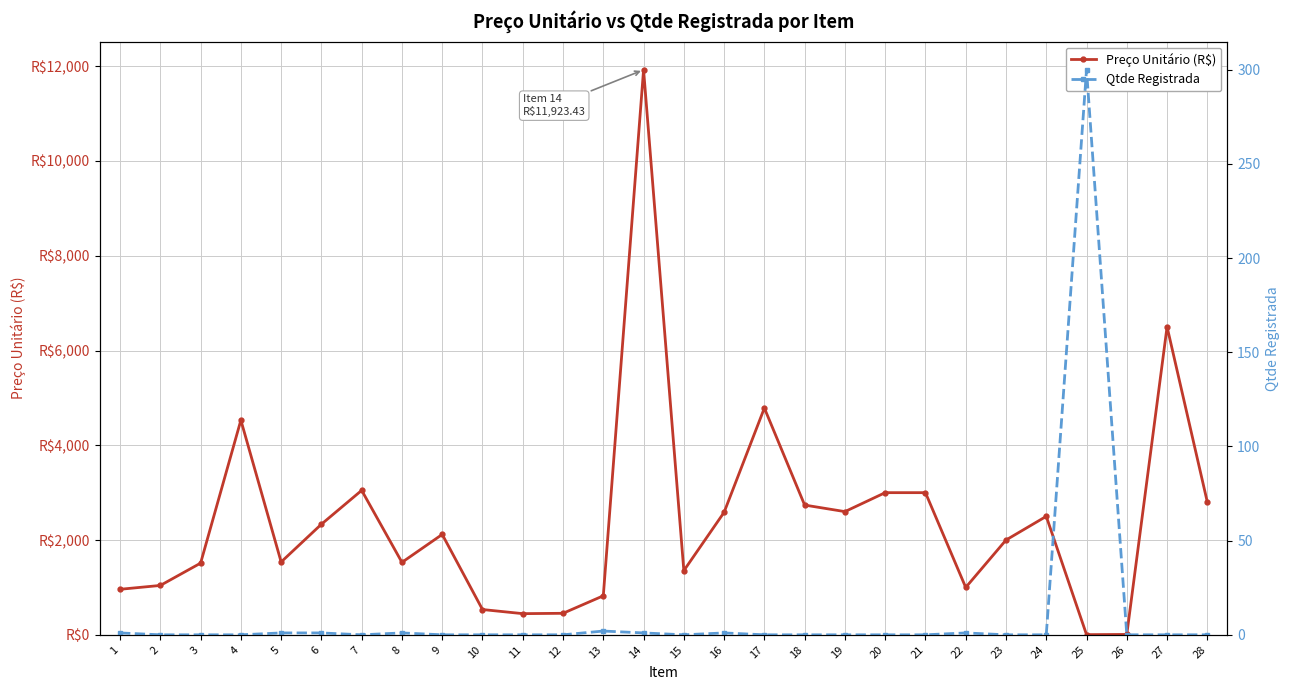

What is the average value of the Preço Unitário (R$) series?

2416.7